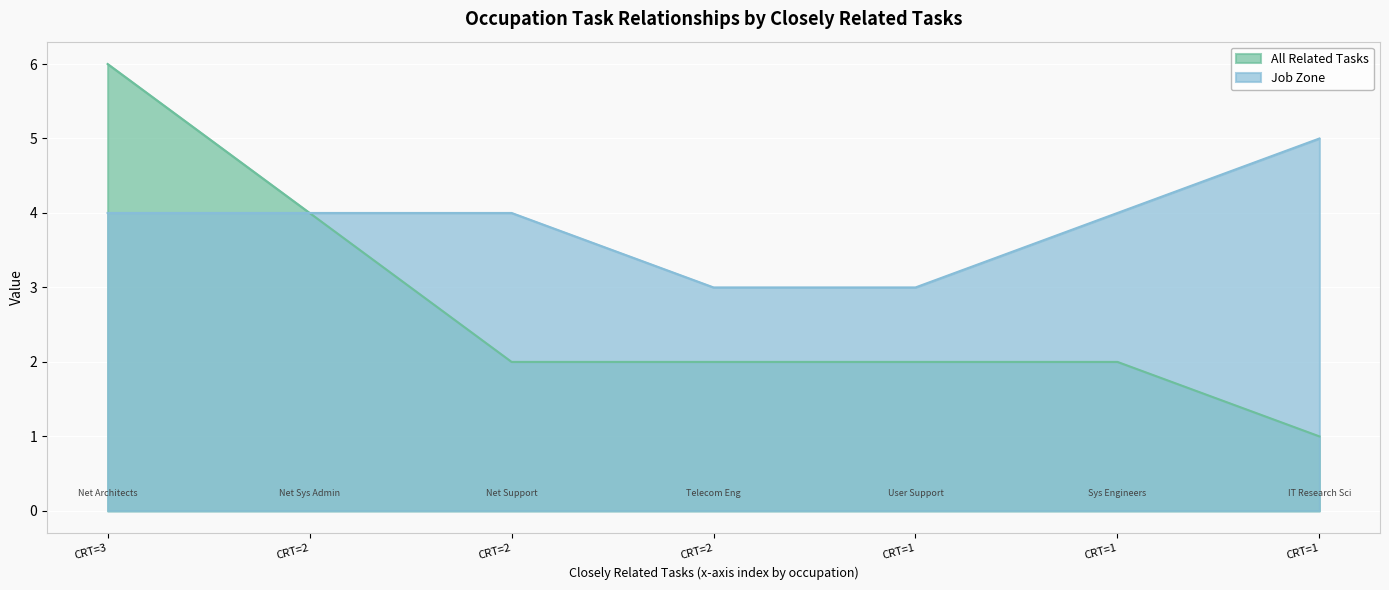

Between CRT=3 and CRT=1, which series saw the biggest shift?

All Related Tasks